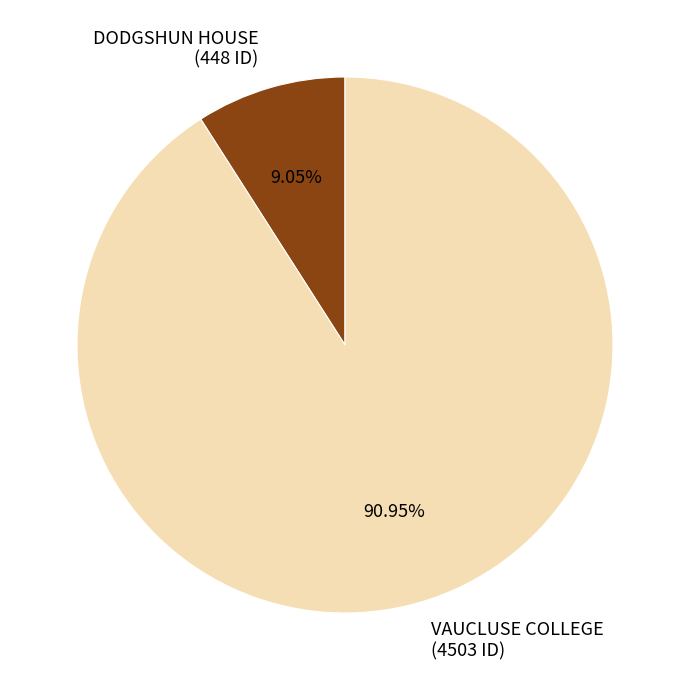

Is it true that DODGSHUN HOUSE is 1% of the pie?

False